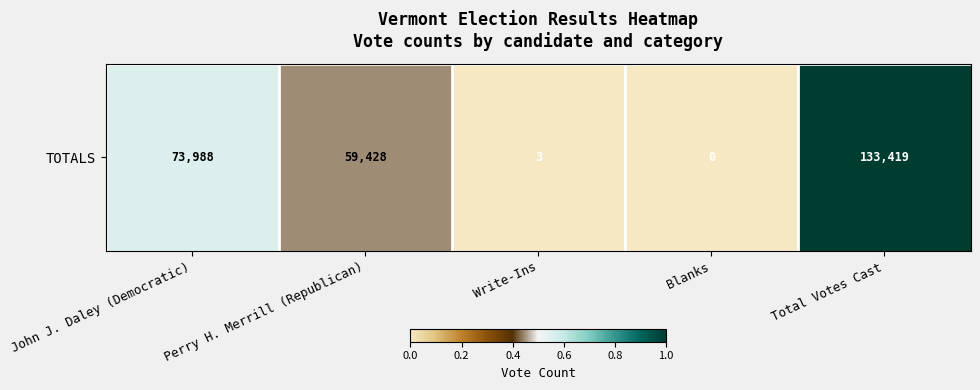

How many data points are above 0?

4